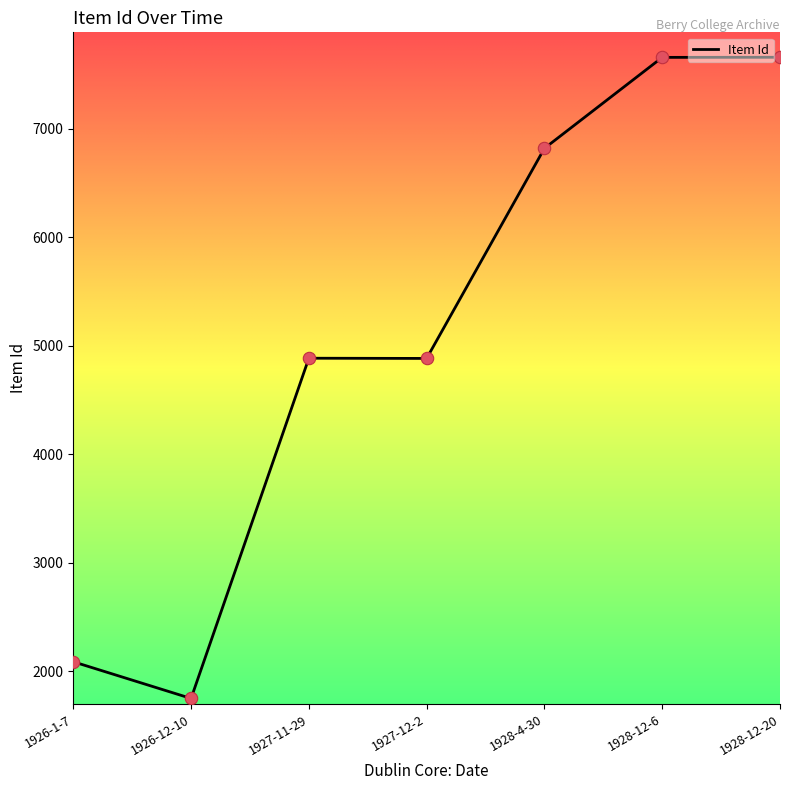

Approximately how many times larger is the value at 1928-12-6 compared to 1926-12-10?

4.4